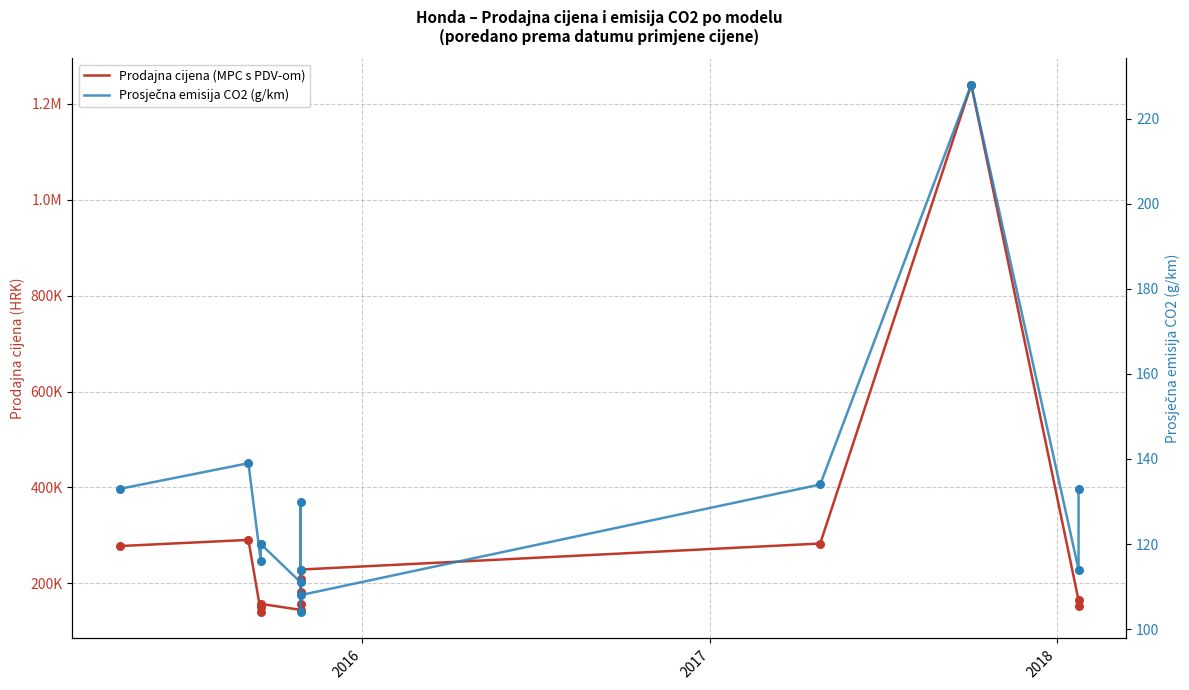

At how many categories does at least one series exceed 101881?

14